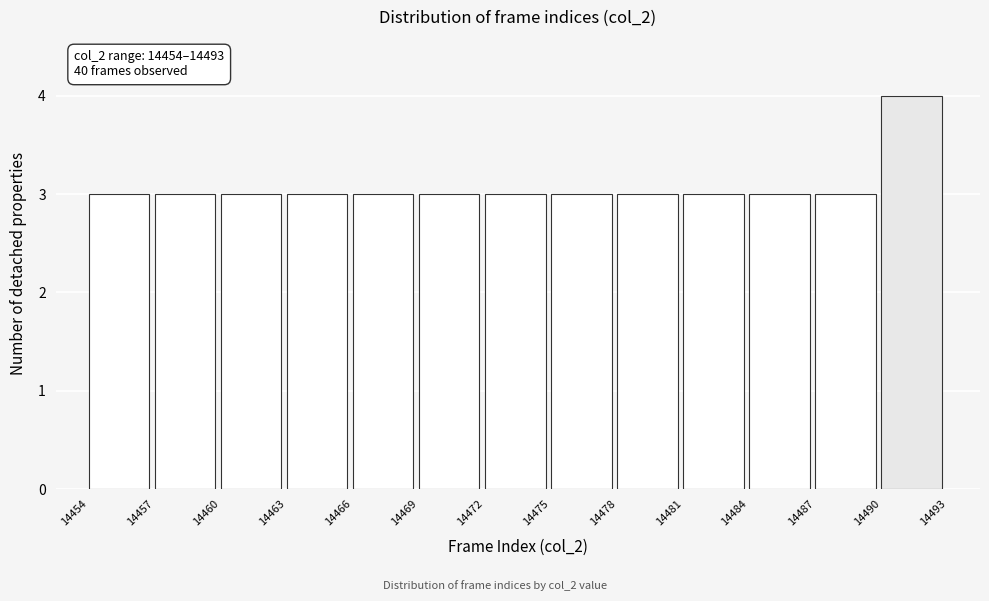

Over which range of the x-axis is the bar tallest?

14490 to 14493